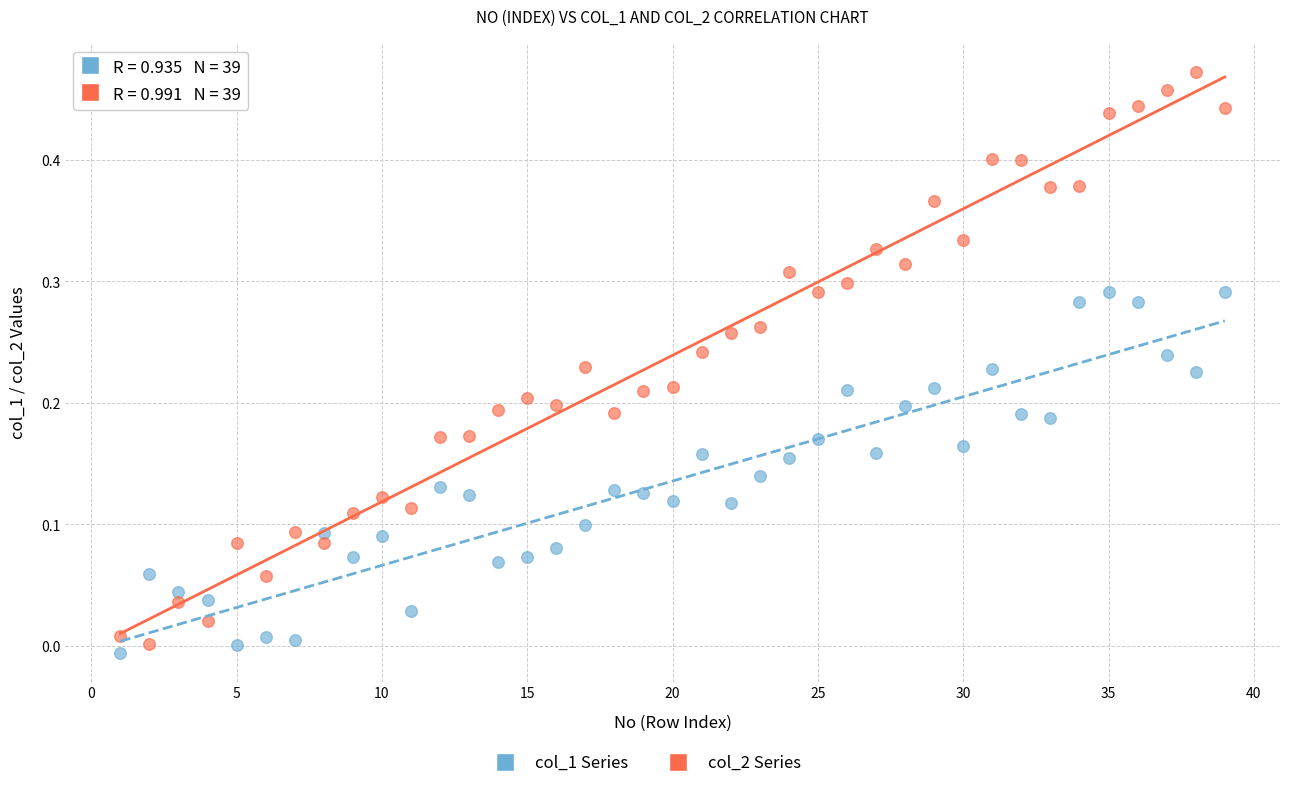

Across all data points, what is the range of X values (max minus min)?

38.0